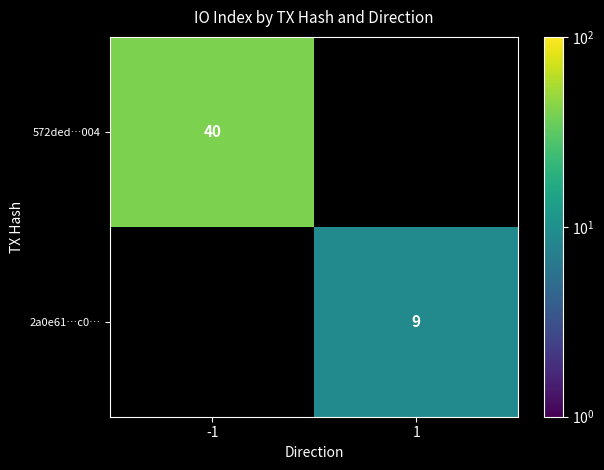

At how many categories does at least one series exceed 32?

1